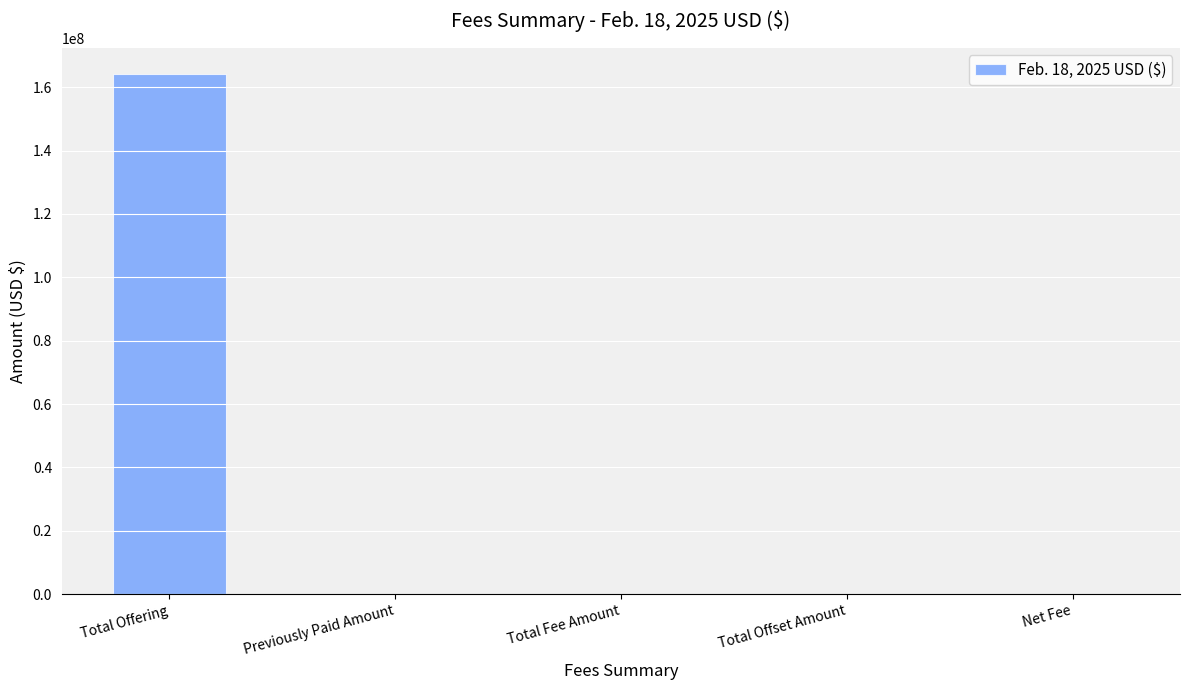

Reading left to right, transcribe all the data shown in this chart.

Total Offering=164206529	Previously Paid Amount=0	Total Fee Amount=0	Total Offset Amount=0	Net Fee=0